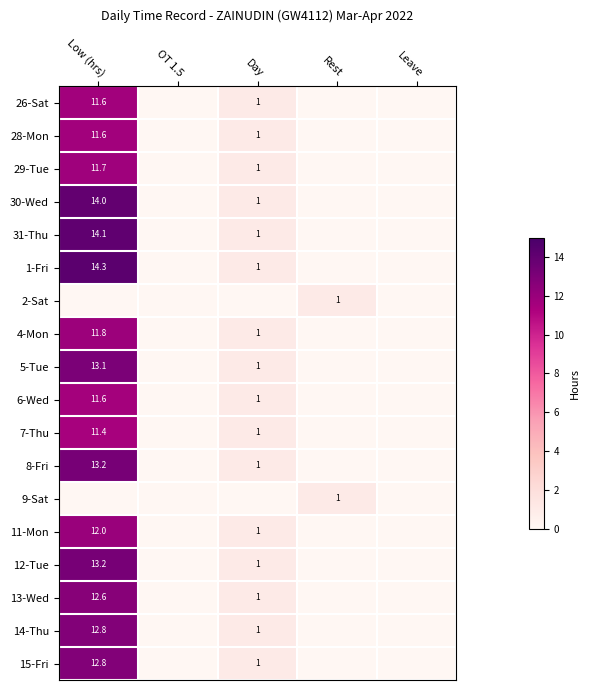

The 1-Fri series shows 1.7 at Day. True or false?

False